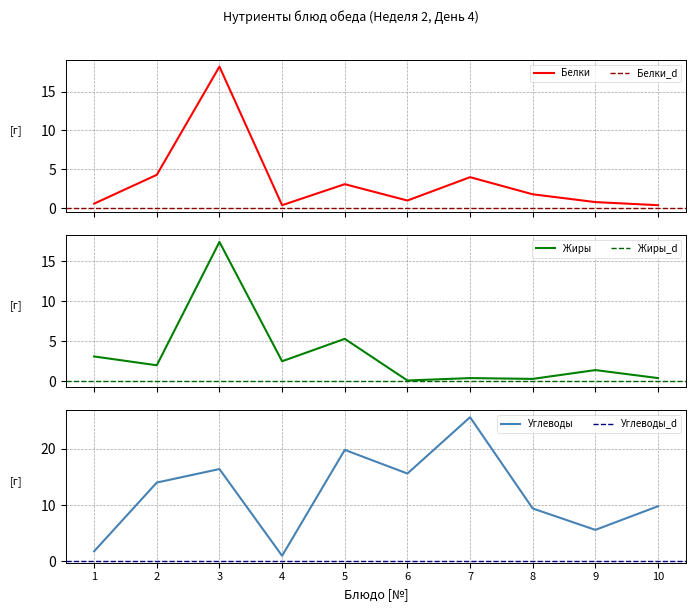

Which category has the lowest value in the Углеводы series?

4